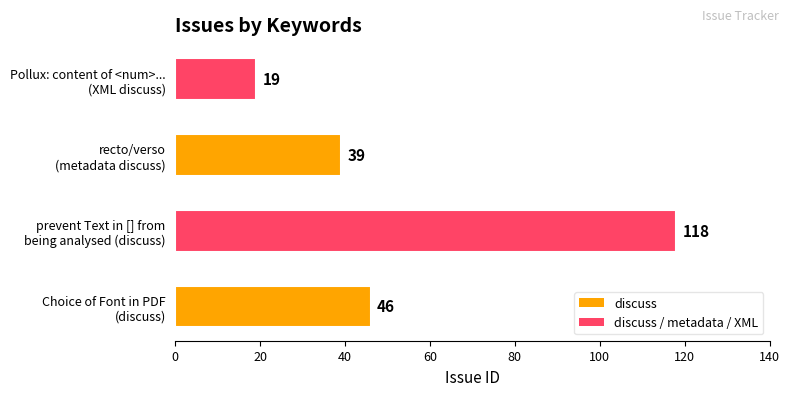

Reading bottom to top, what are all the values shown in this chart?

46	118	39	19